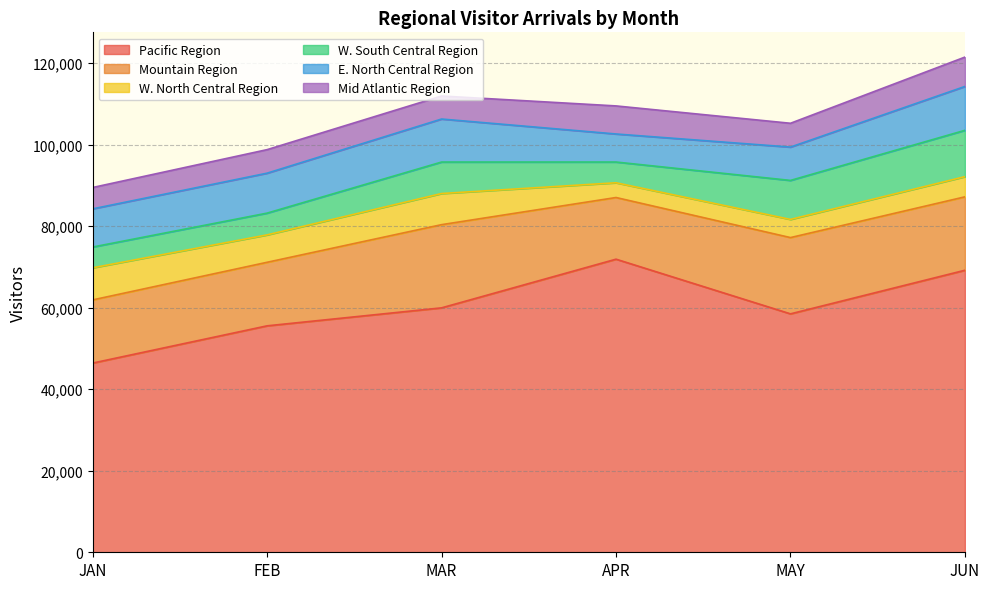

What is the total value across all series at JUN?

121508.3